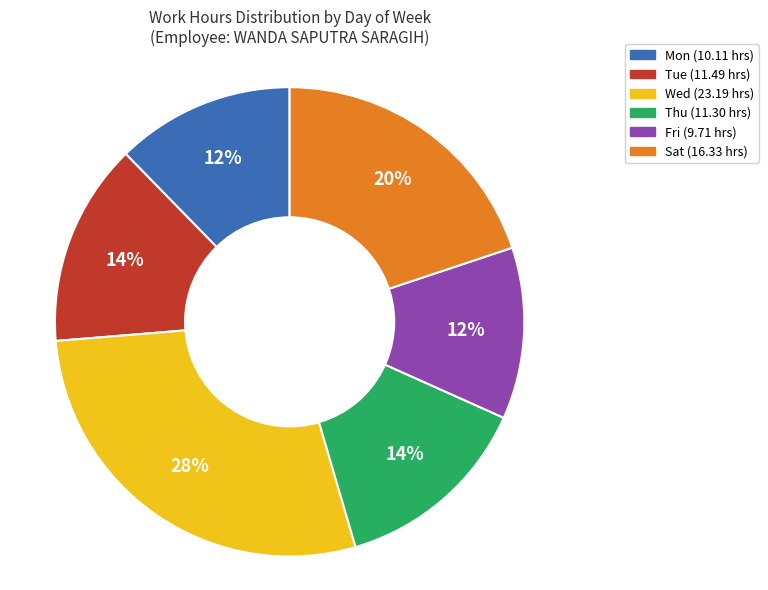

To the nearest percent, what is the difference between the largest and smallest slice percentages?

16%